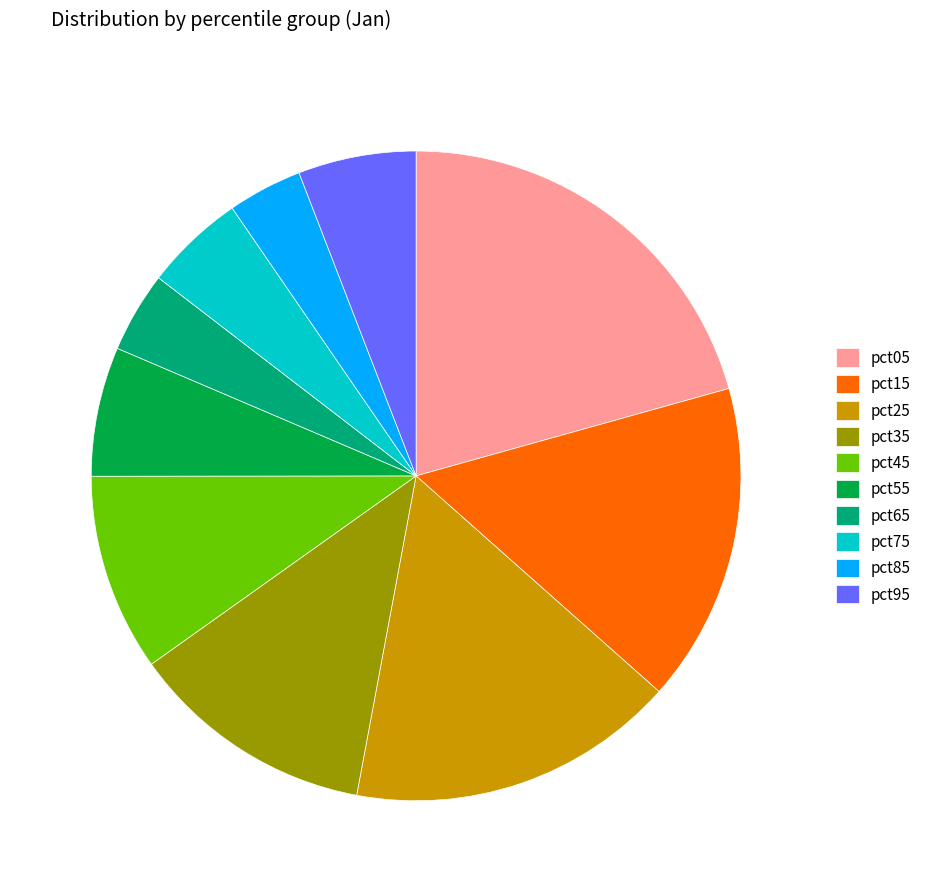

Is the sum of pct65 and pct15 greater than half?

No